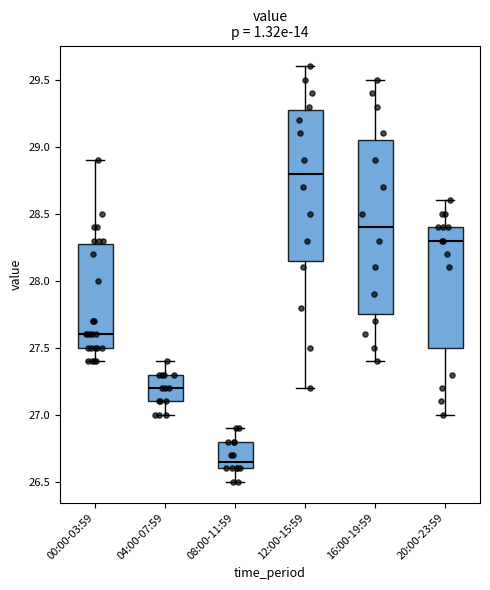

Reading left to right, transcribe this box plot: for each box, give where its median line is, the range the box spans, and where its two whiskers end, as read against the y-axis. The values are not printed on the chart, so give them approximately, as read against the axis.

00:00-03:59: median 27.60, box 27.50 to 28.30, whiskers 27.40 to 28.90
04:00-07:59: median 27.20, box 27.10 to 27.30, whiskers 27.00 to 27.40
08:00-11:59: median 26.65, box 26.60 to 26.80, whiskers 26.50 to 26.90
12:00-15:59: median 28.80, box 28.15 to 29.30, whiskers 27.20 to 29.60
16:00-19:59: median 28.40, box 27.75 to 29.05, whiskers 27.40 to 29.50
20:00-23:59: median 28.30, box 27.50 to 28.40, whiskers 27.00 to 28.60